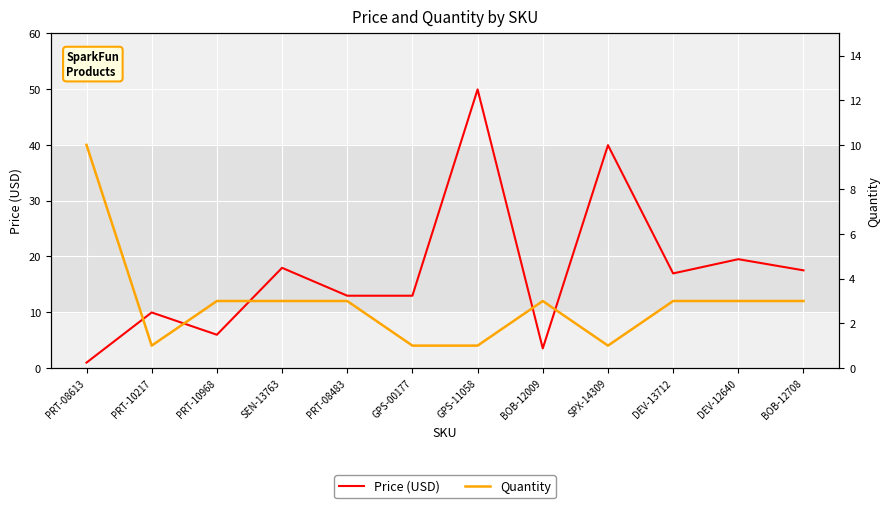

True or false: Price (USD) has a value of 50.0 at GPS-11058.

True